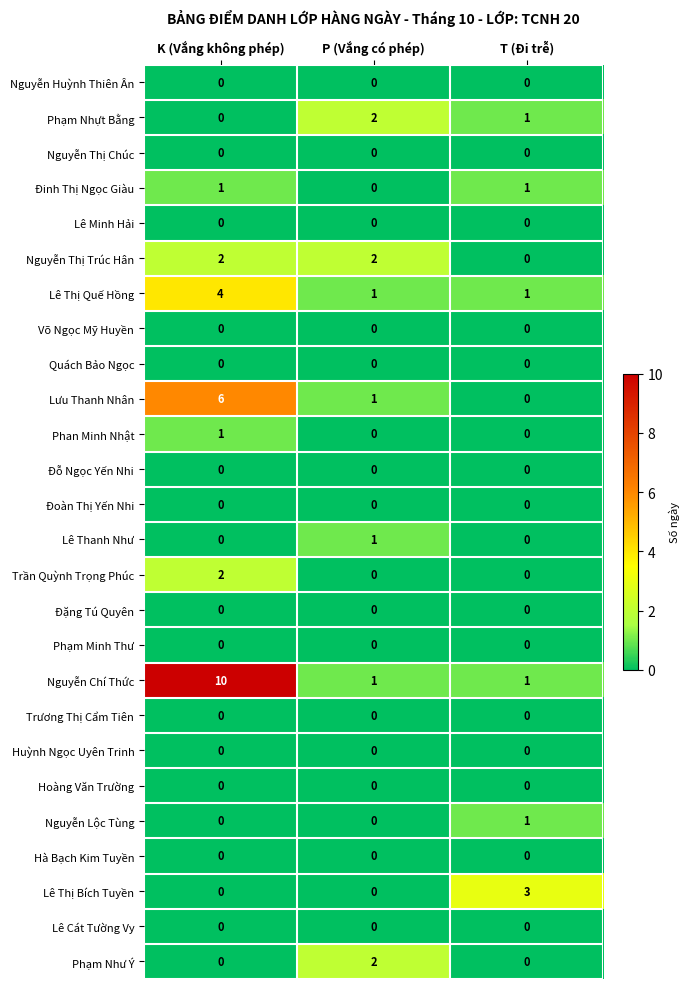

Which series has the largest range (max minus min)?

Nguyễn Chí Thức